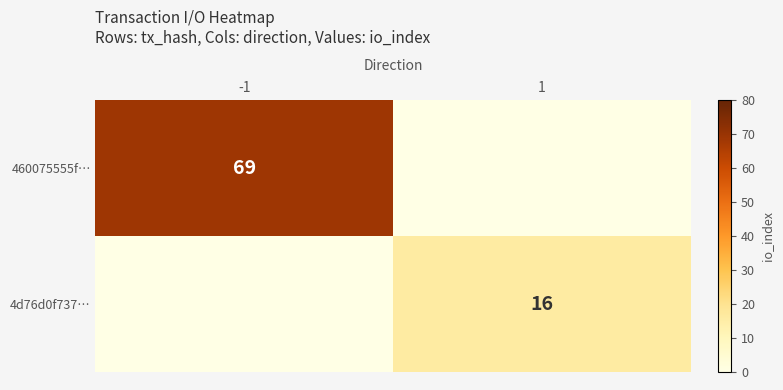

True or false: 4d76d0f737… has a value of 16 at 1.

True